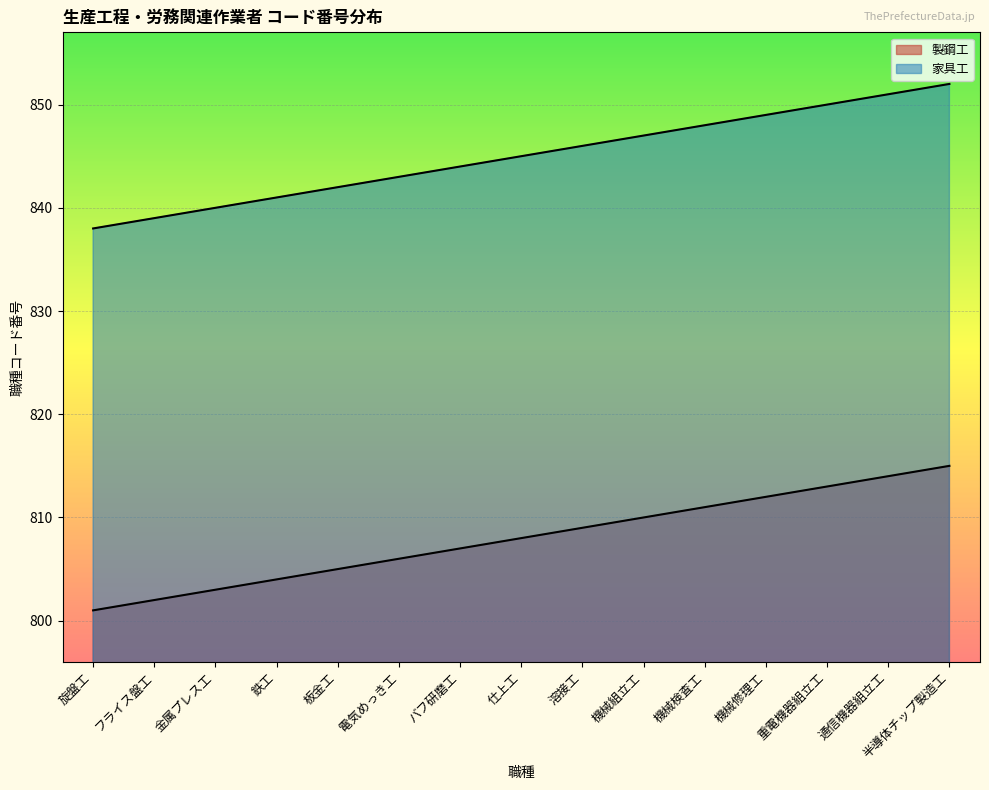

How many lines are shown in the chart?

2